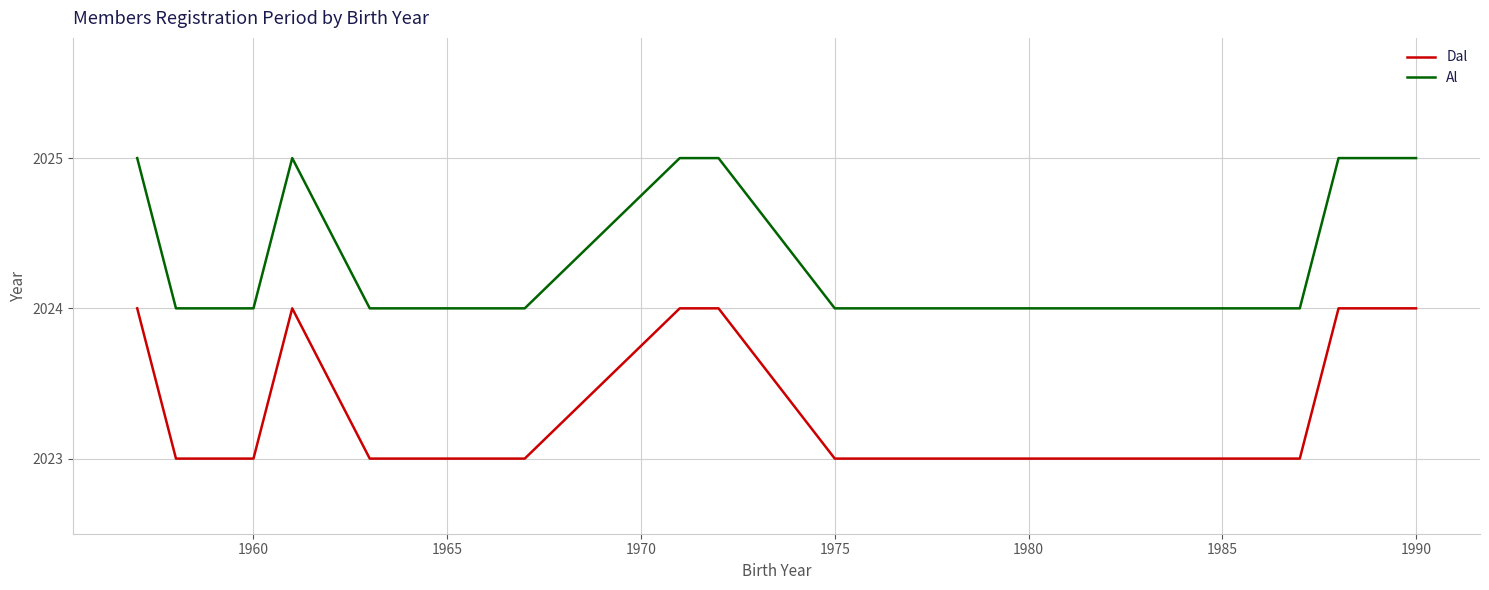

Reading left to right, extract all data points from this chart.

Dal: 2024	2023	2023	2024	2023	2023	2023	2023	2024	2024	2023	2023	2023	2023	2024	2024
Al: 2025	2024	2024	2025	2024	2024	2024	2024	2025	2025	2024	2024	2024	2024	2025	2025